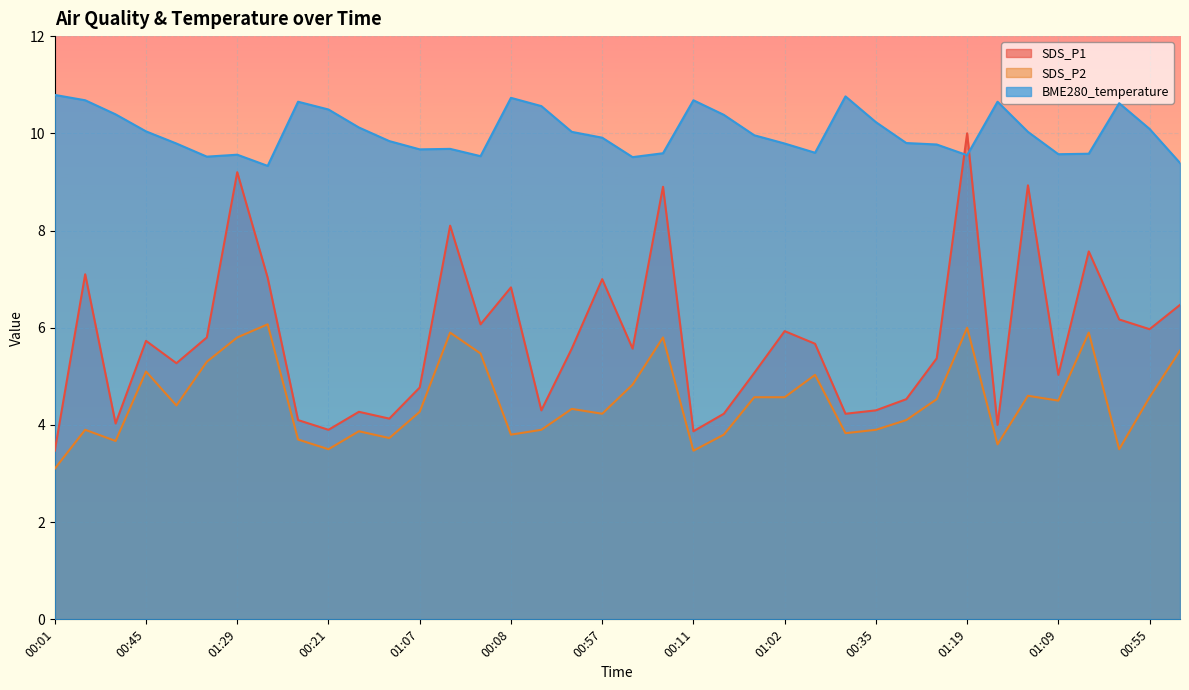

How many lines are shown in the chart?

3